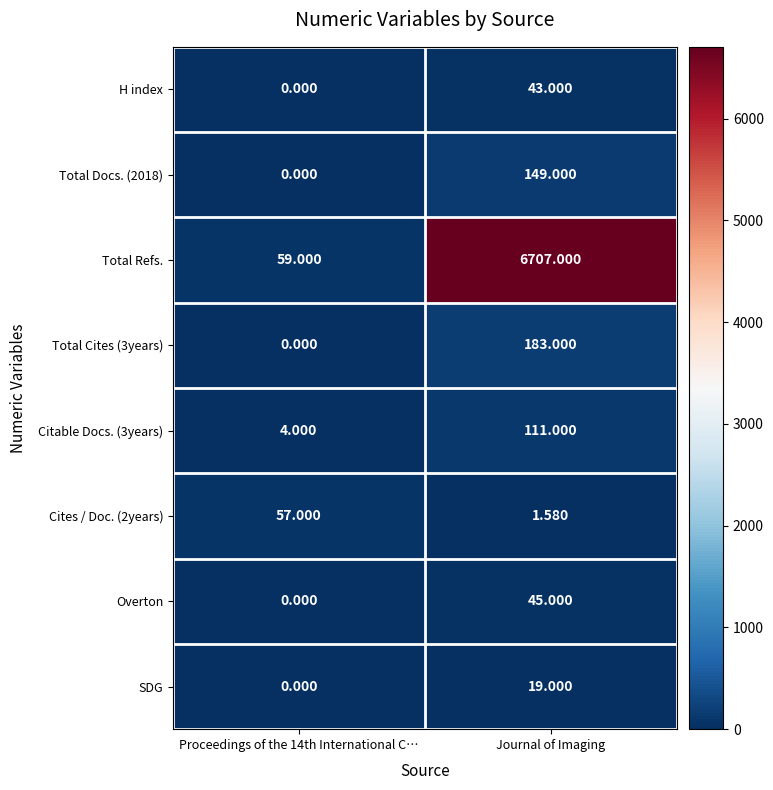

Which category has the highest value in the Overton series?

Journal of Imaging